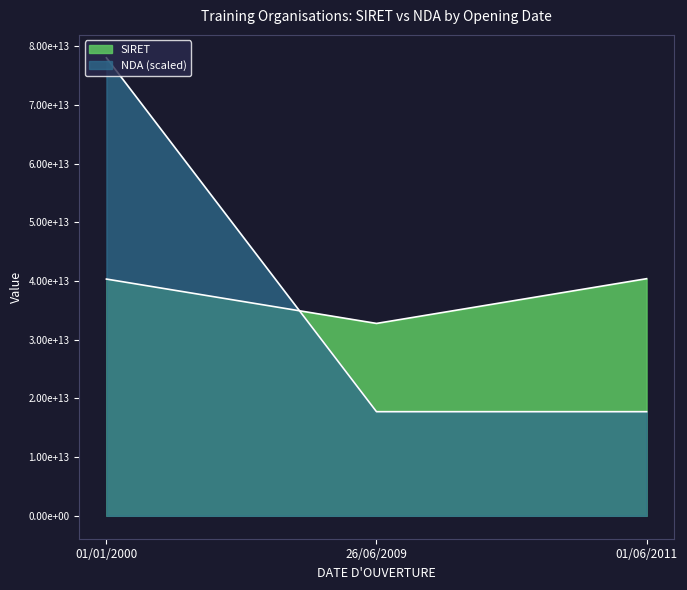

Which series changed the most between 26/06/2009 and 01/06/2011?

NDA